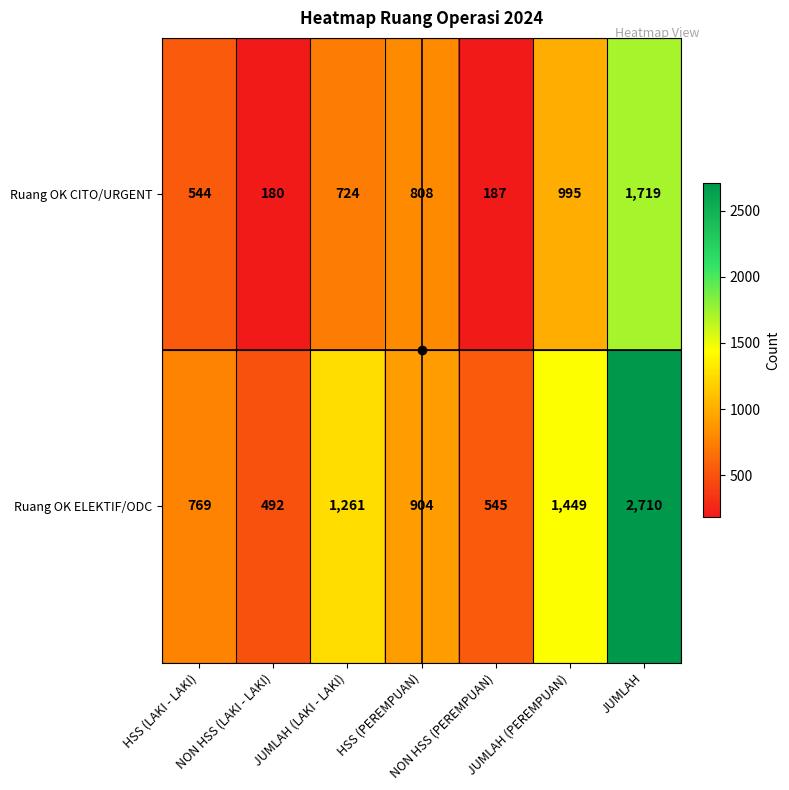

Rank the series by their maximum value, from lowest to highest.

Ruang OK CITO/URGENT, Ruang OK ELEKTIF/ODC